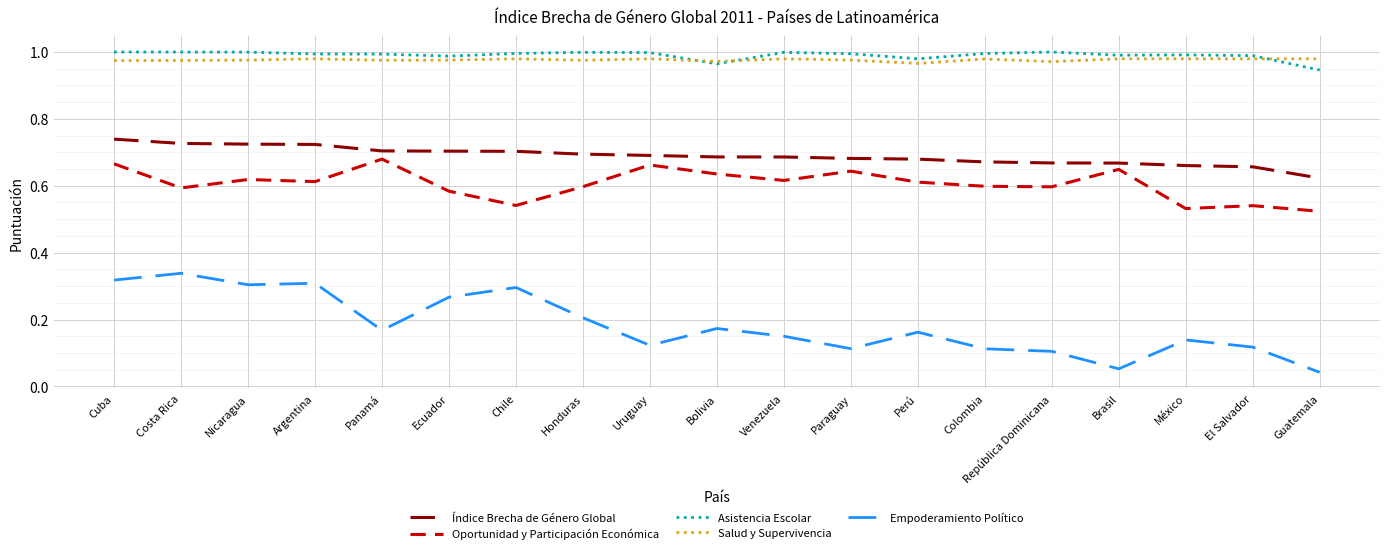

Which series has the largest range (max minus min)?

Empoderamiento Político